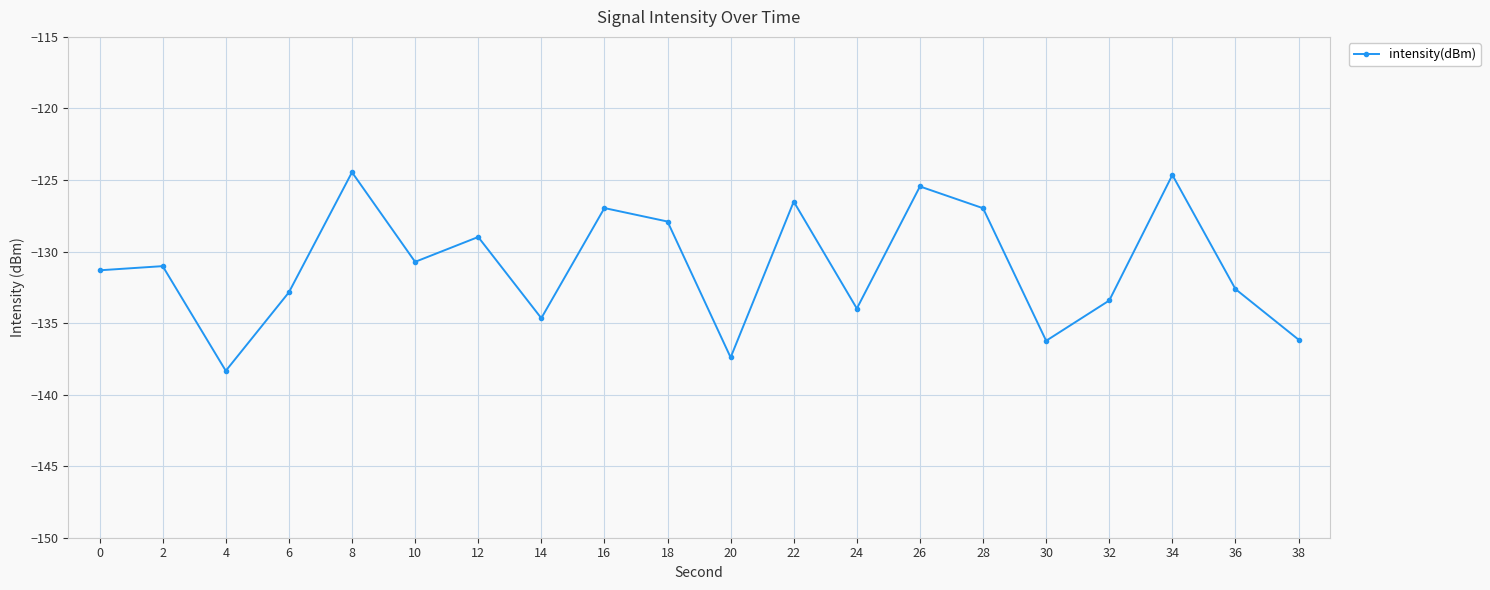

The value at 14 is -134.7. True or false?

True